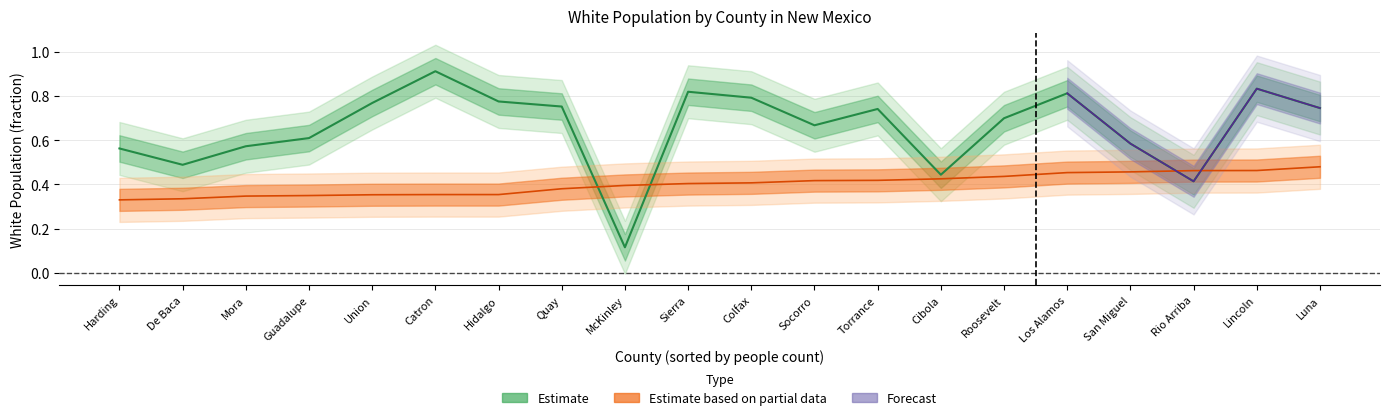

What position from the left is Hidalgo?

7